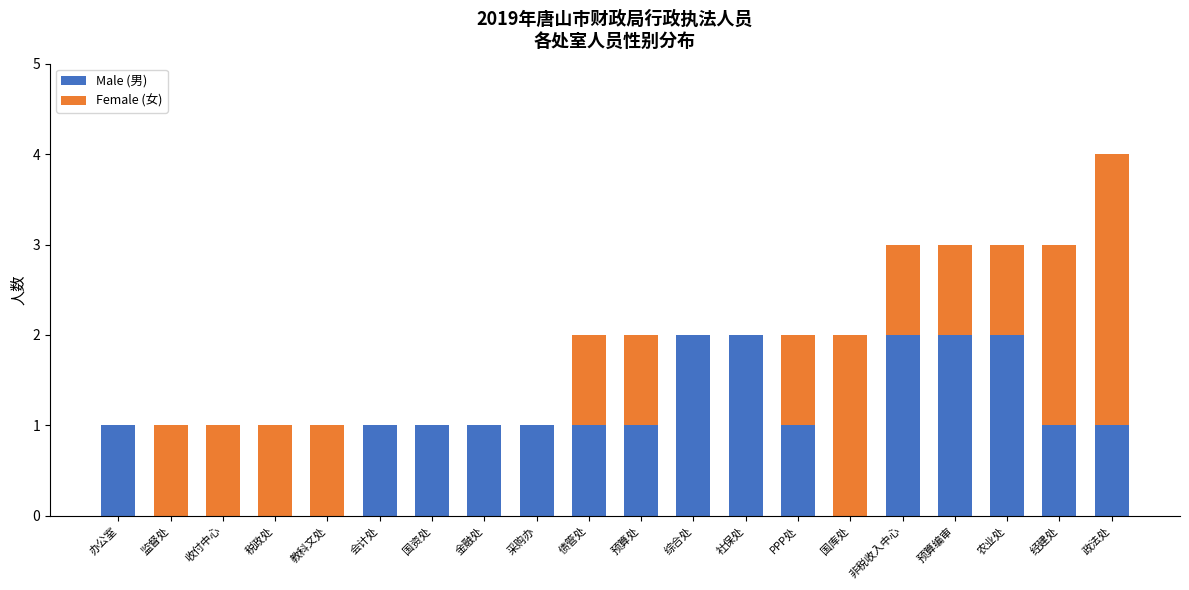

Are the bars horizontal?

No